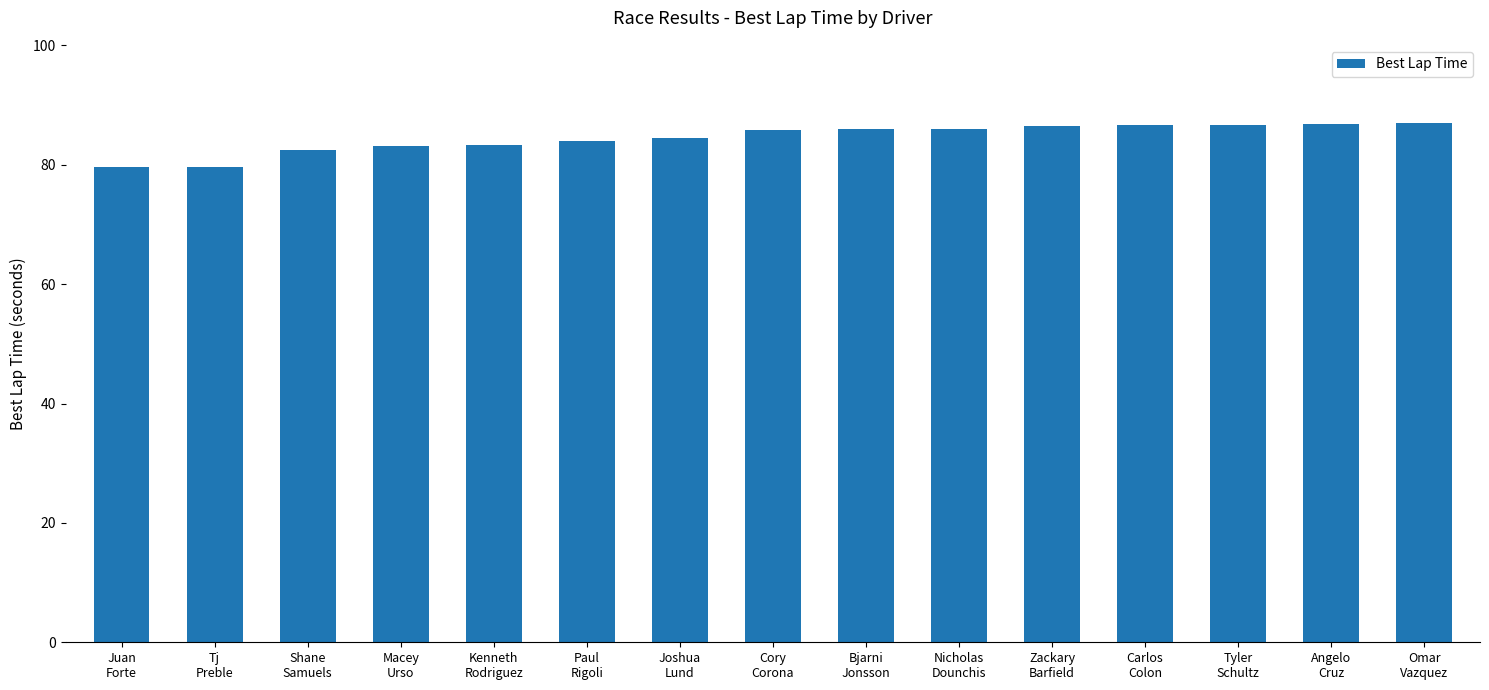

What is the minimum value shown in the chart?

79.6